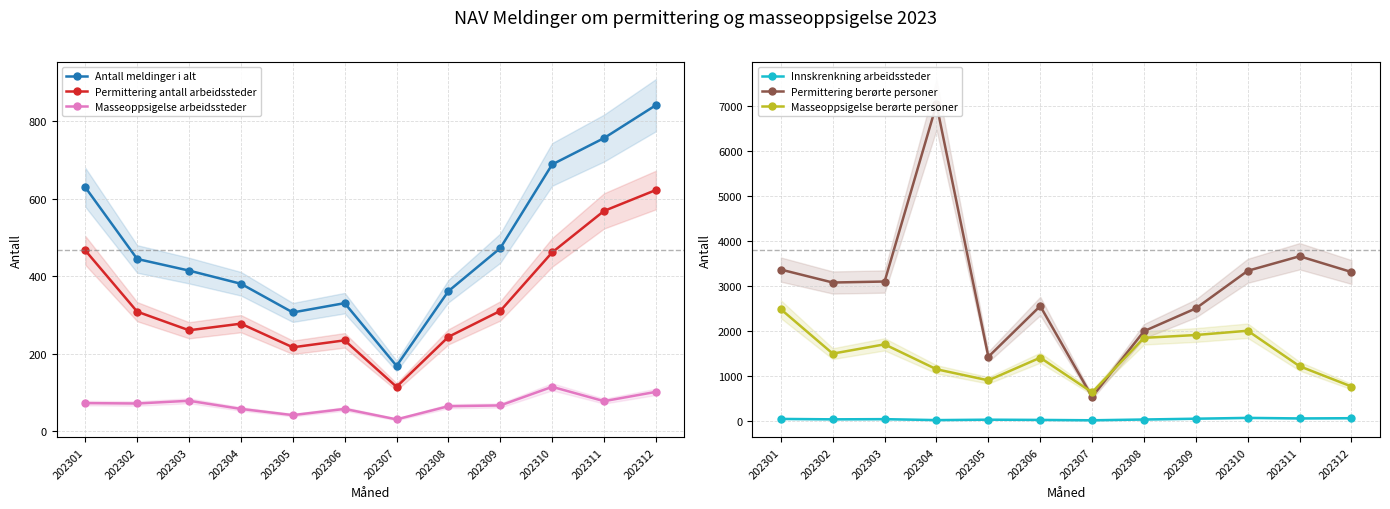

What is the difference between the highest and lowest values at 202303?

3054